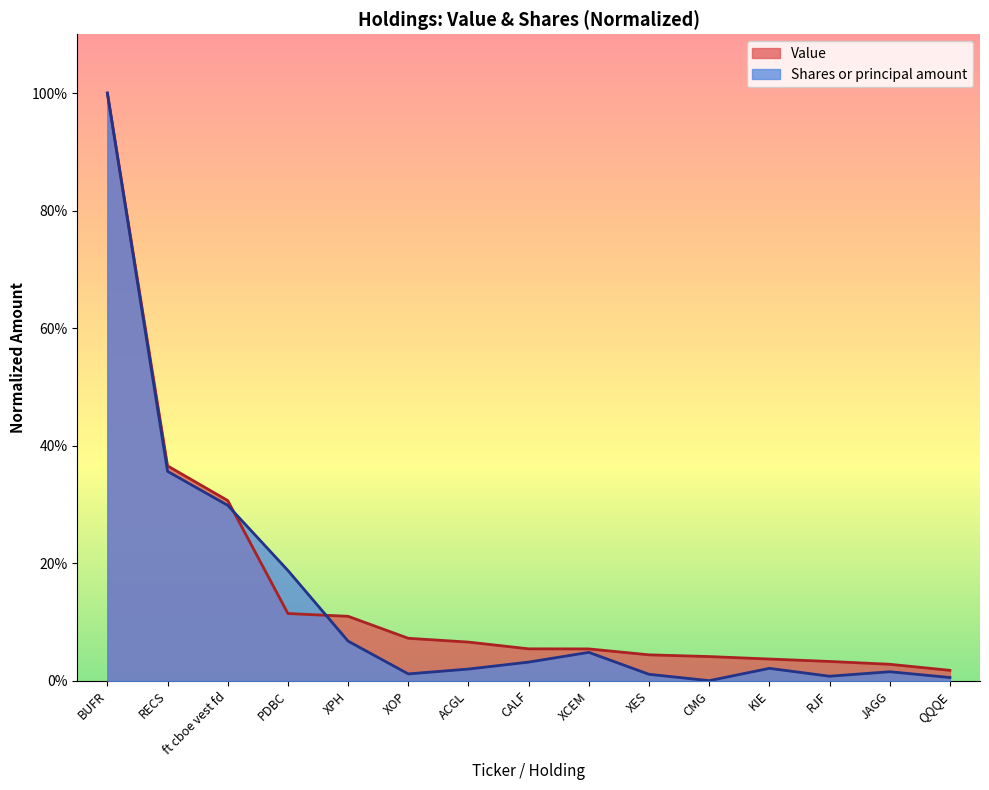

Which series has the largest range (max minus min)?

Shares or principal amount